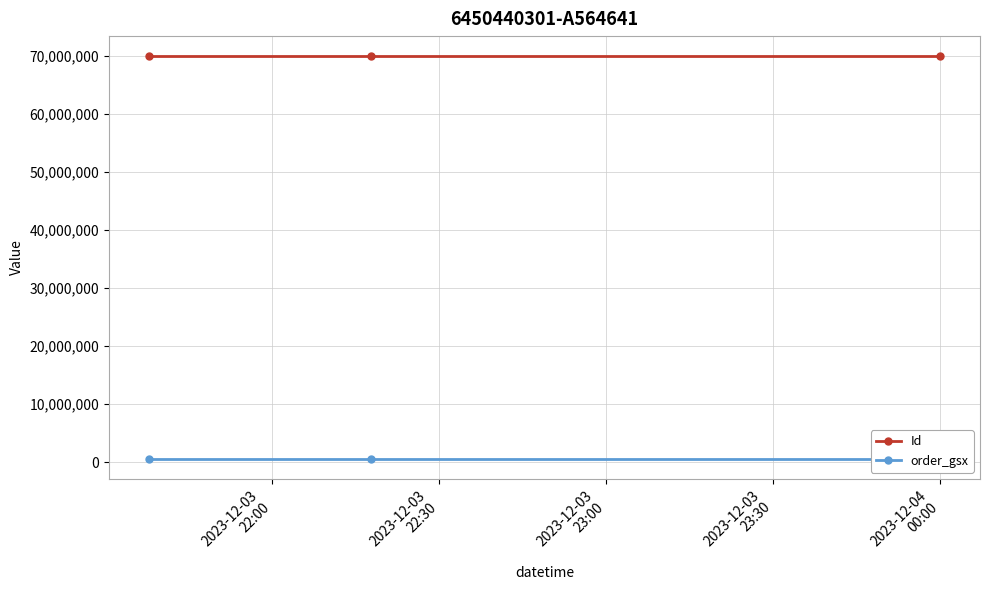

What is the maximum value for order_gsx?

564641